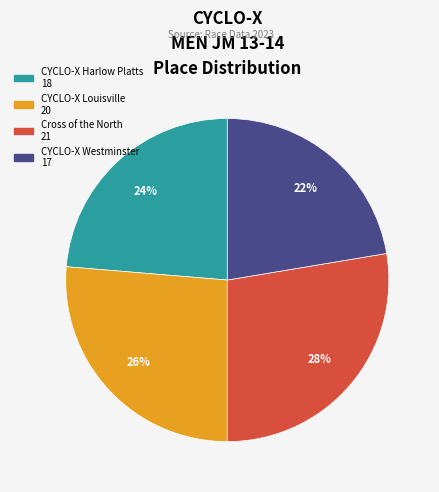

What is the smallest slice in the pie chart?

CYCLO-X Westminster